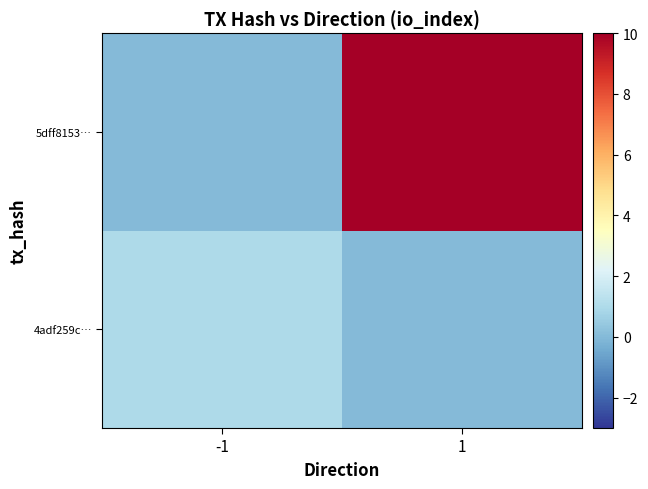

Reading right to left, transcribe all the data shown in this chart.

4adf259c…: 1=0	-1=1
5dff8153…: 1=10	-1=0